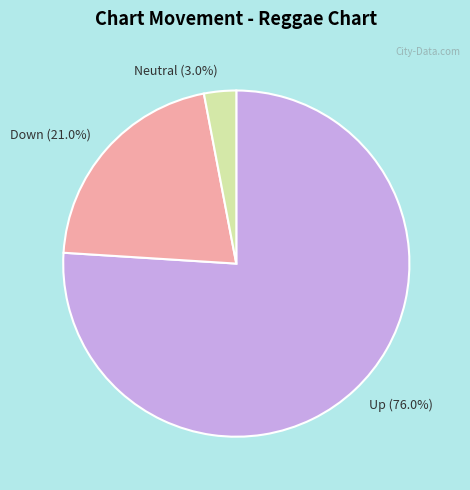

To the nearest percent, what is the average slice percentage?

33%